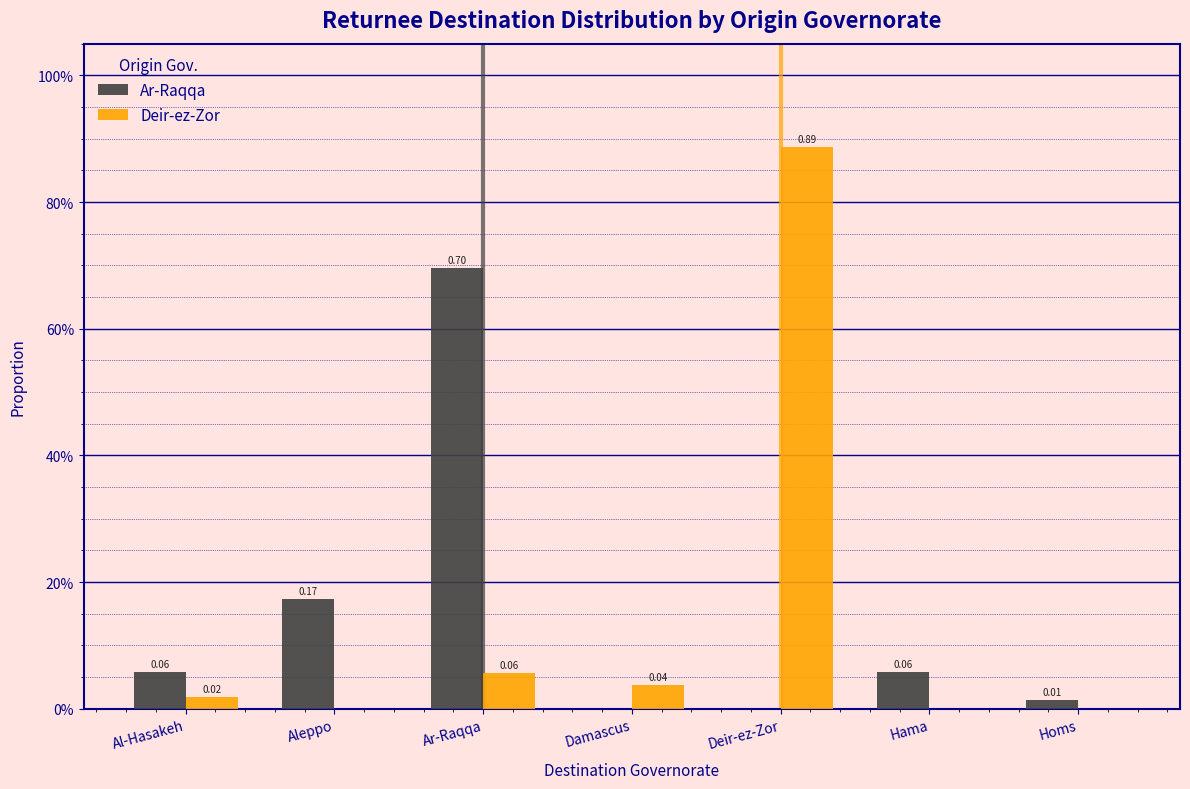

What are all the series names shown in the legend?

Ar-Raqqa, Deir-ez-Zor